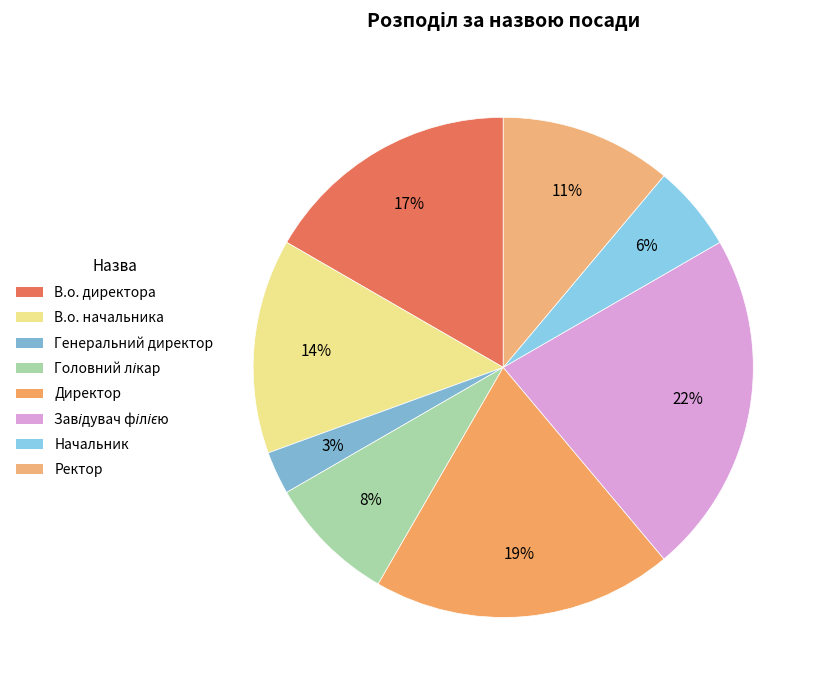

Count the number of slices in the pie.

8